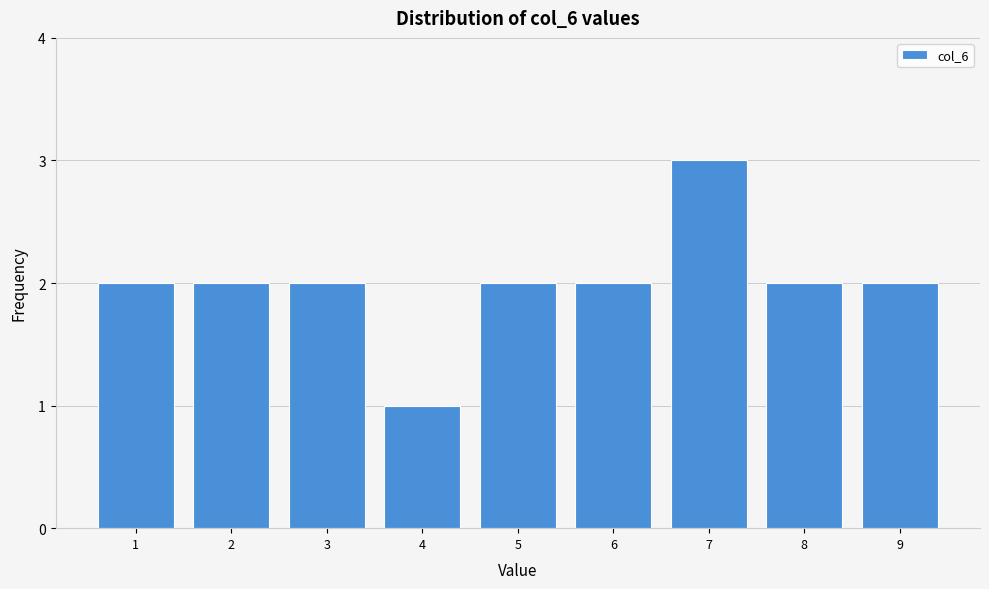

What is the height of the bar covering 8.5 to 9.5 on the x-axis? The values are not printed on the chart, so give them approximately, as read against the axis.

2